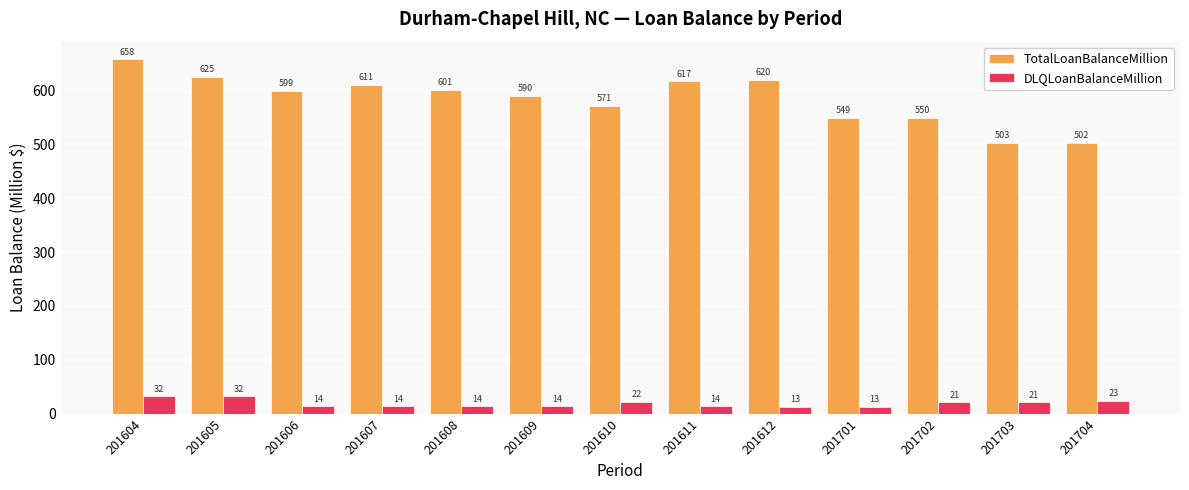

At which category does the chart reach its minimum across all series?

201701